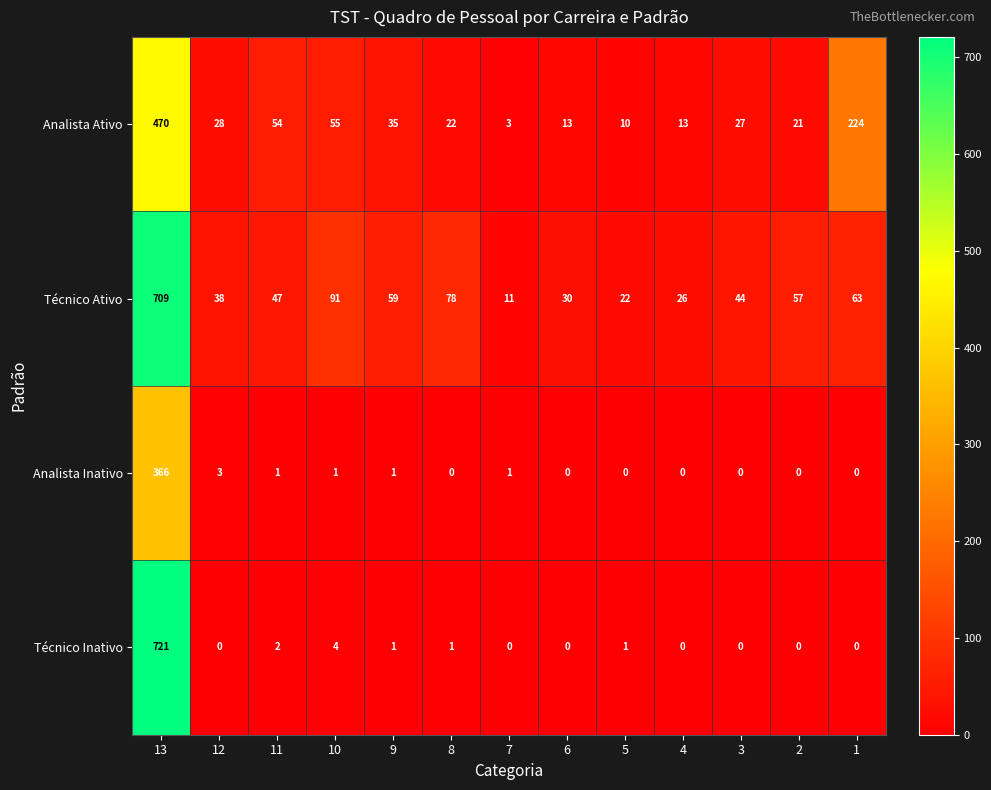

Read the Analista Ativo value at 9, to the nearest 50.

50